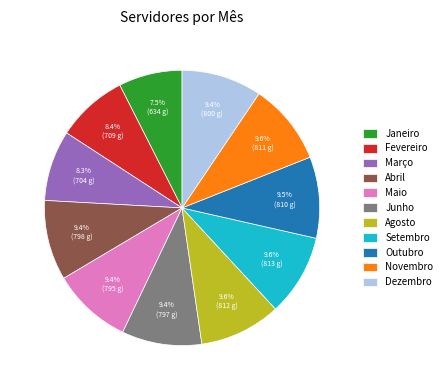

How many segments does this pie chart have?

11